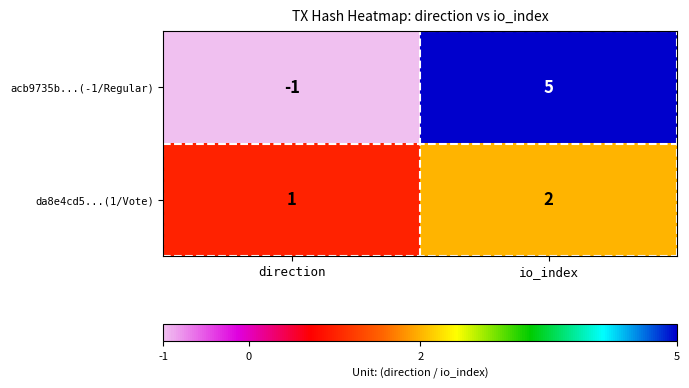

List the series in order of their peak value, lowest first.

da8e4cd5...(1/Vote), acb9735b...(-1/Regular)